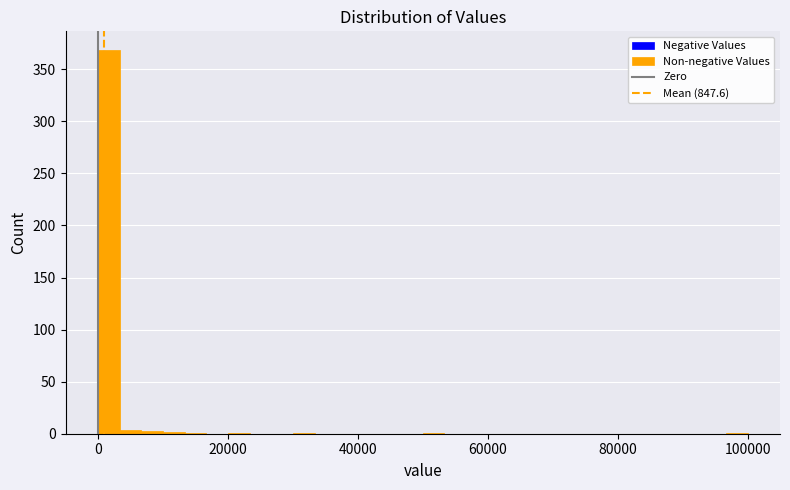

Around what value on the x-axis is the tallest bar? Give the approximate position of its centre, as read against the axis.

2000